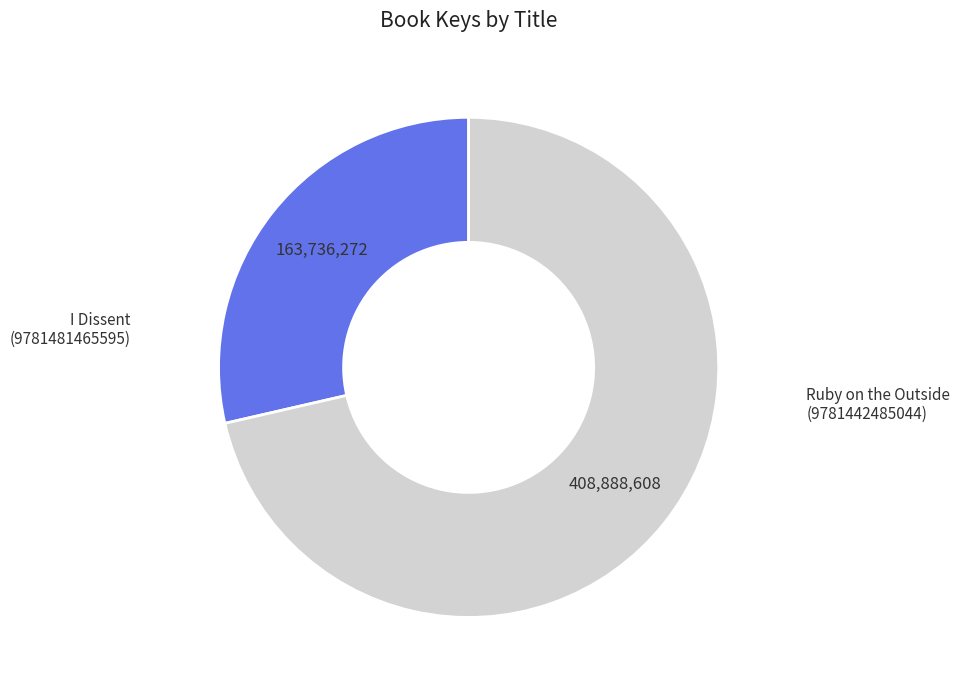

Is there a majority slice in this chart?

Yes